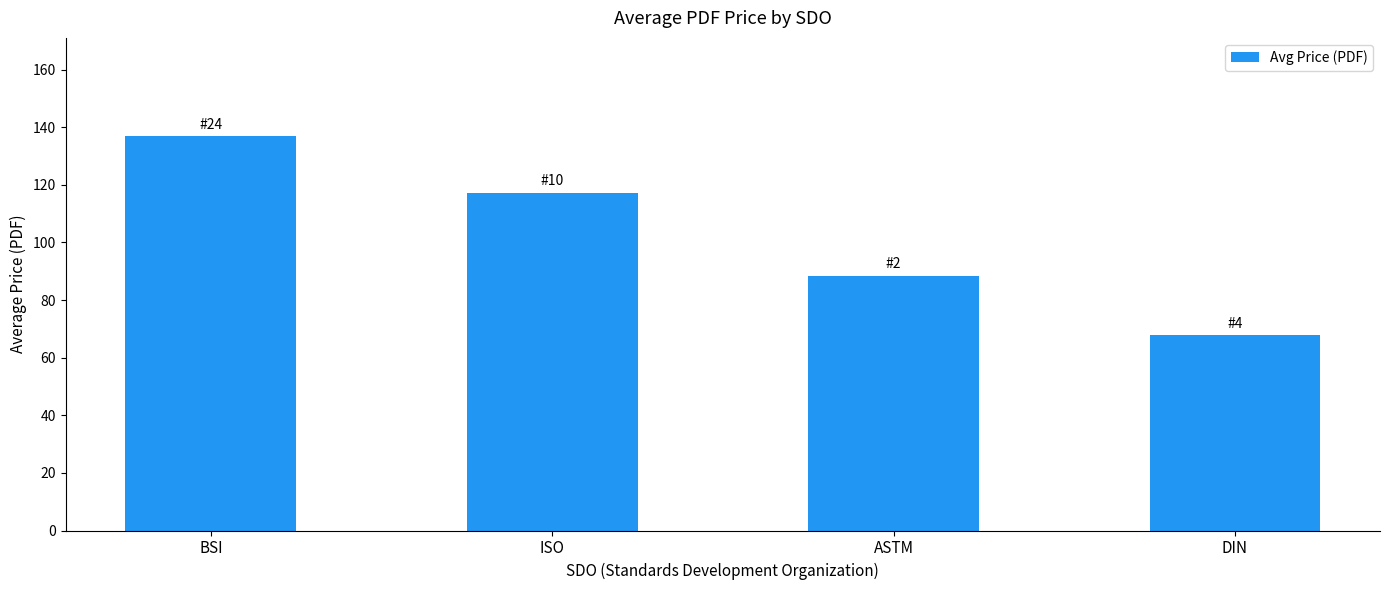

The chart shows a value of 43.2 at ASTM. True or false?

False